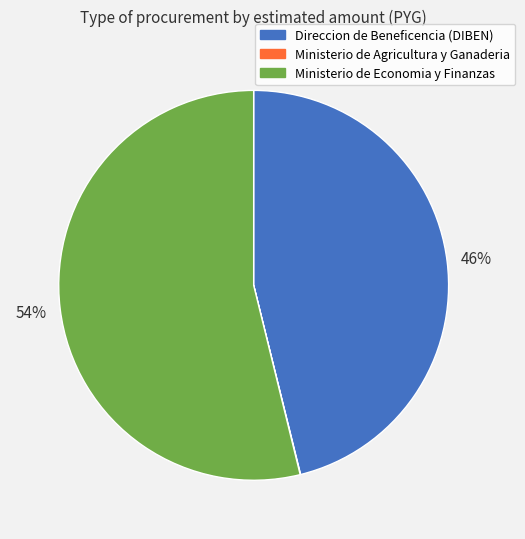

Does any single category account for the majority?

Yes